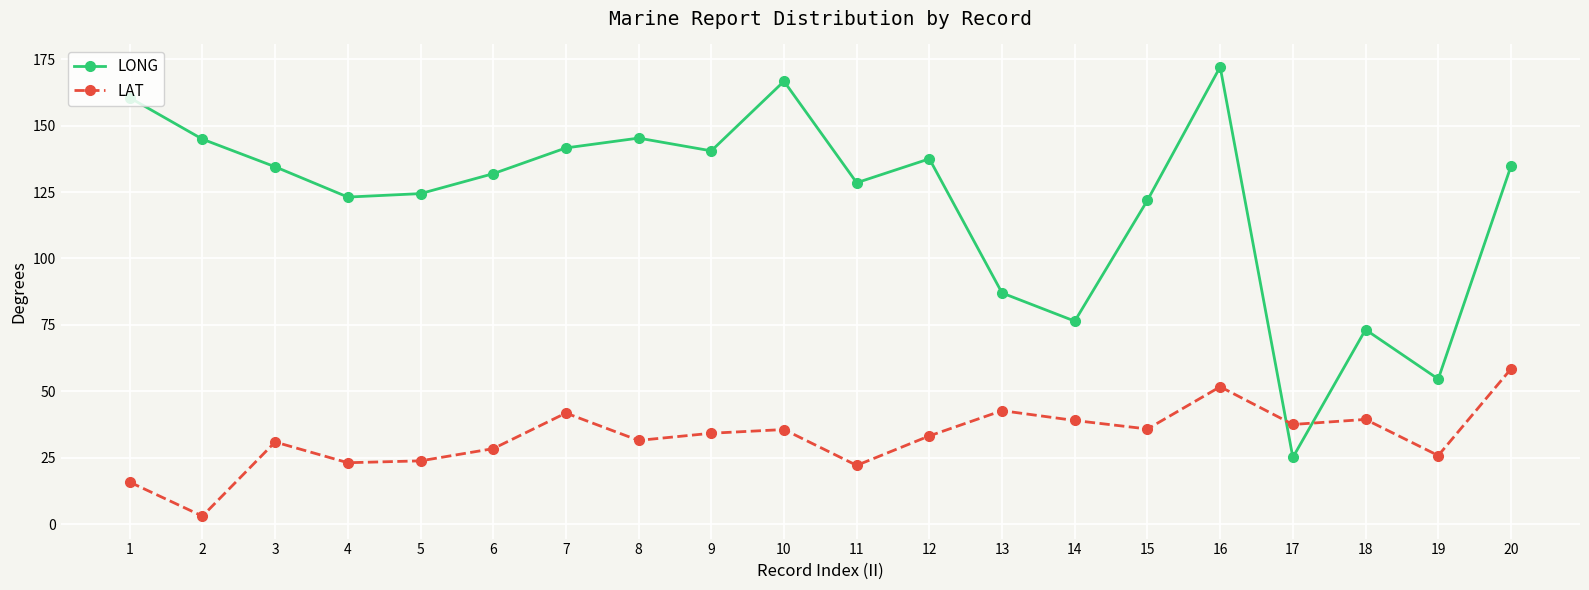

How many lines are shown in the chart?

2